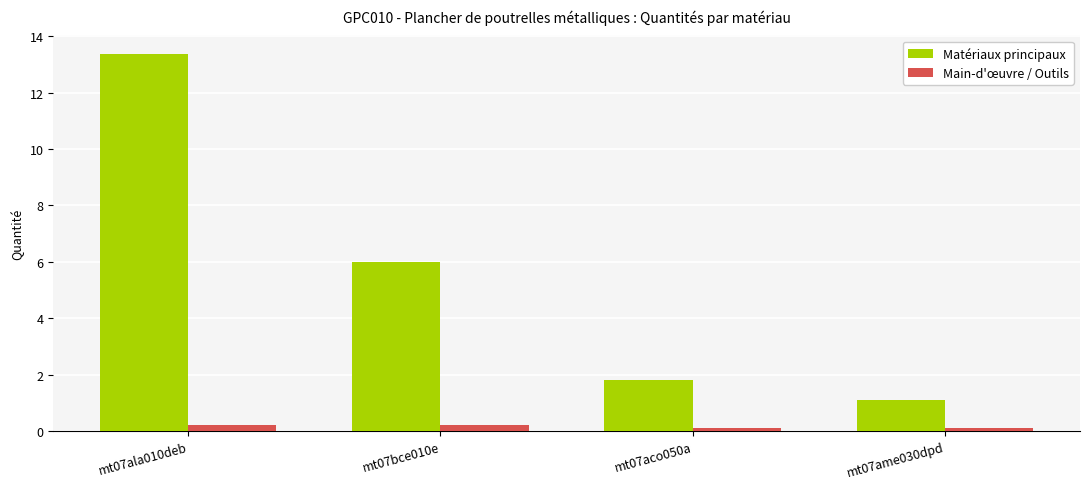

What is the difference between the Matériaux principaux values at mt07aco050a and mt07ala010deb?

11.6